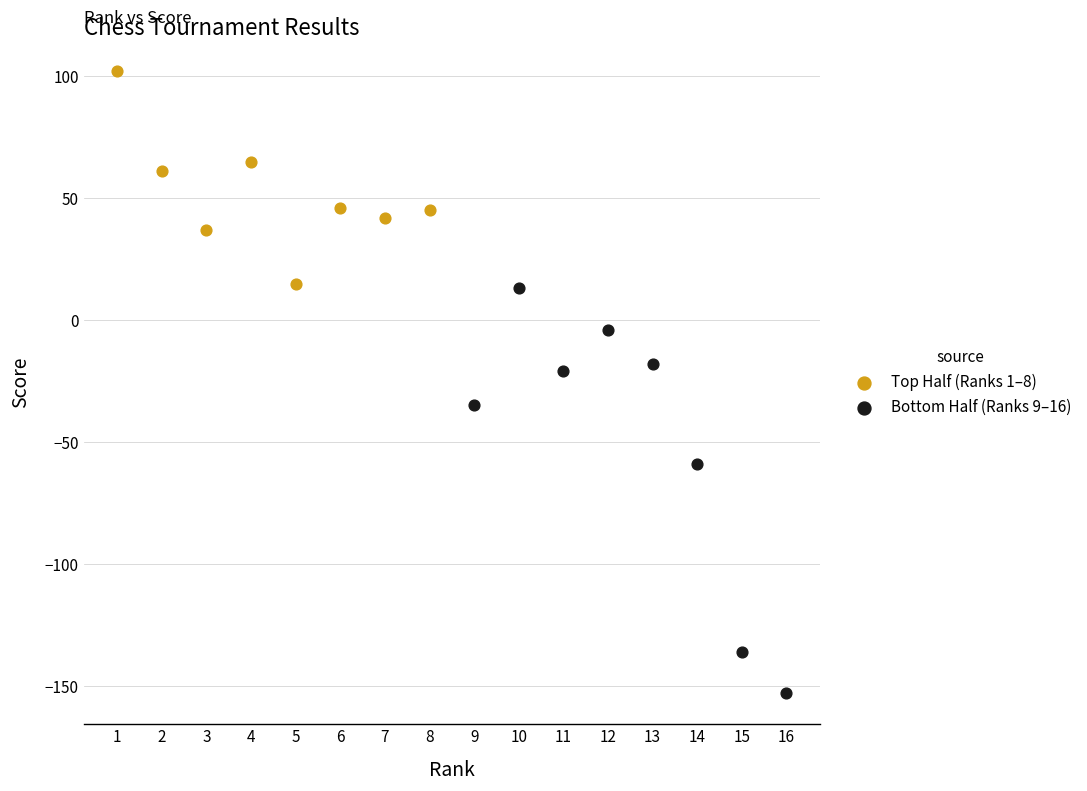

Which series reaches the minimum Y coordinate?

Bottom Half (Ranks 9–16)